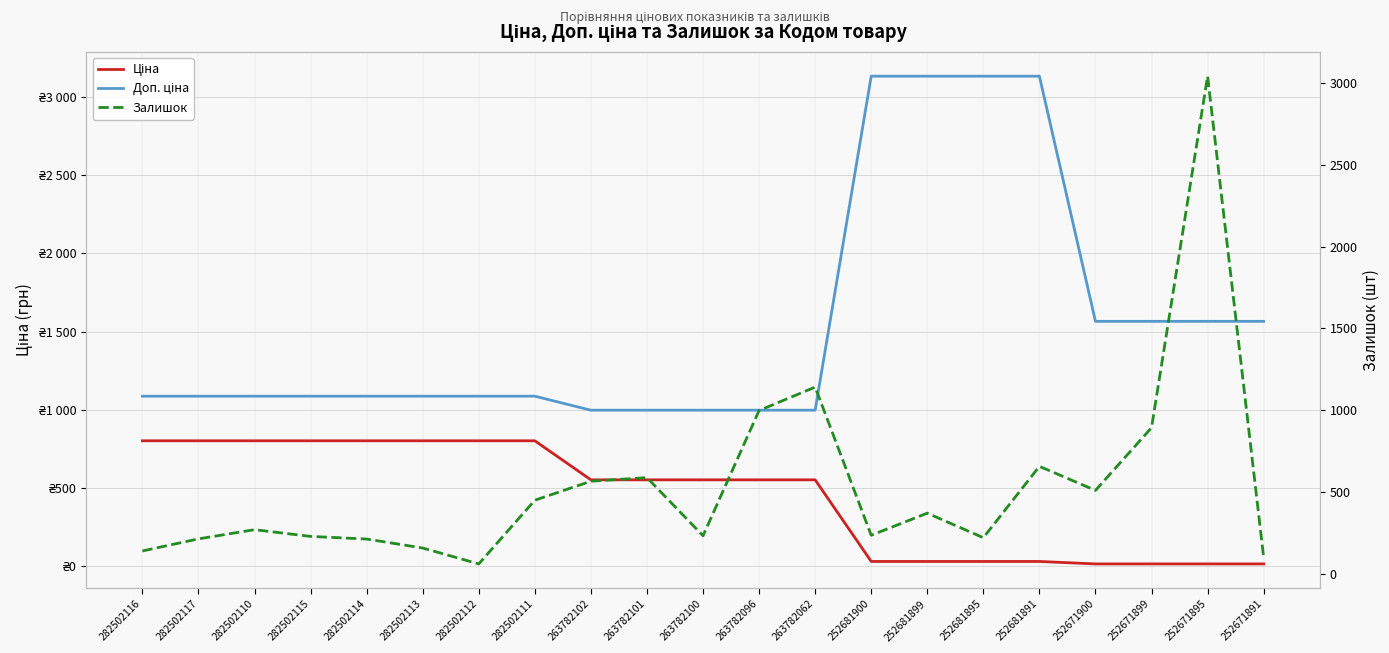

What is the label of the 1st point from the right?

252671891